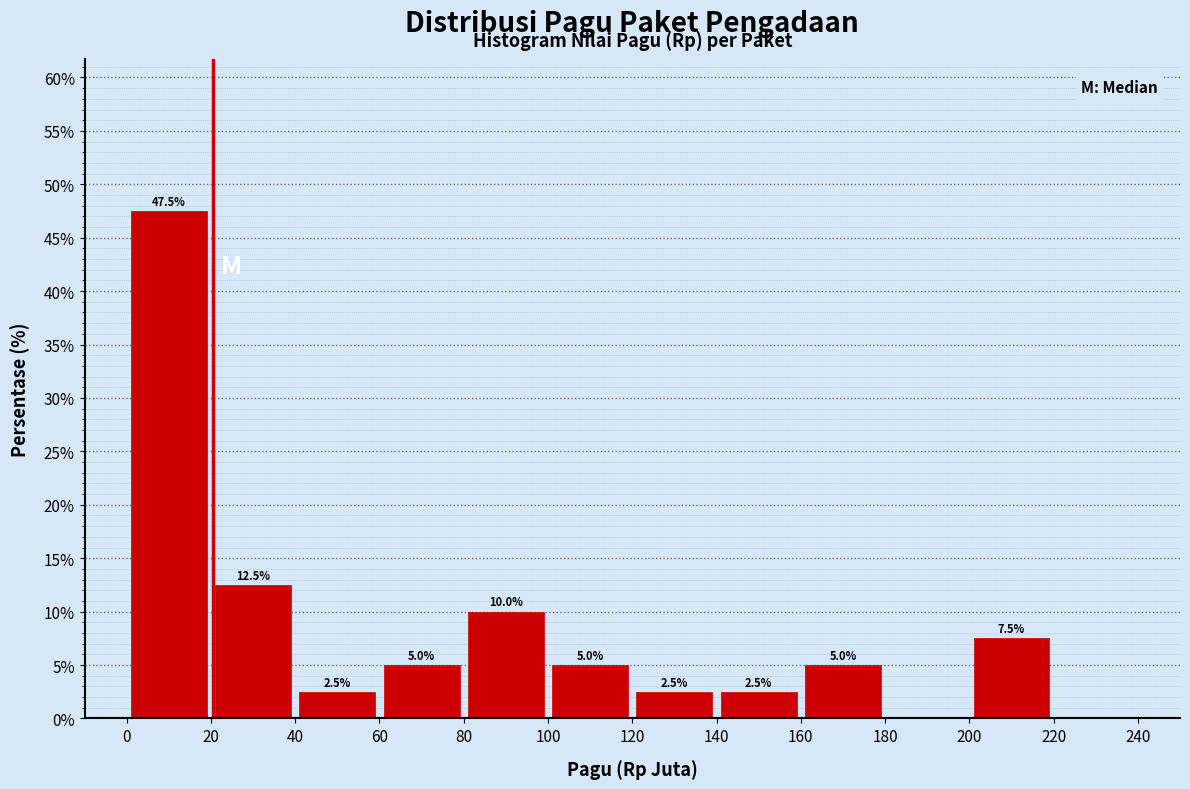

Over which range of the x-axis is the bar tallest?

0 to 20